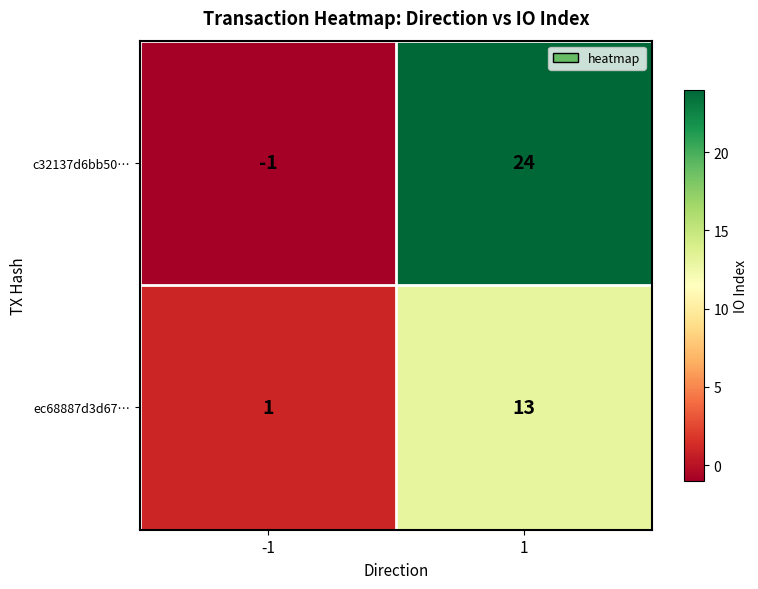

Which category has the highest value across all series?

1